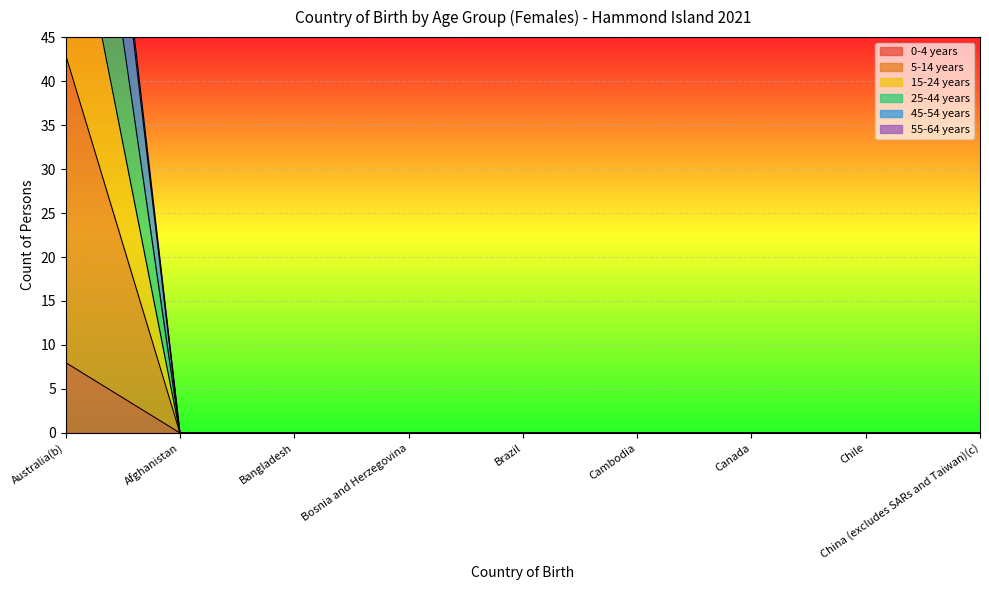

True or false: 0-4 years and 55-64 years intersect in this chart.

False